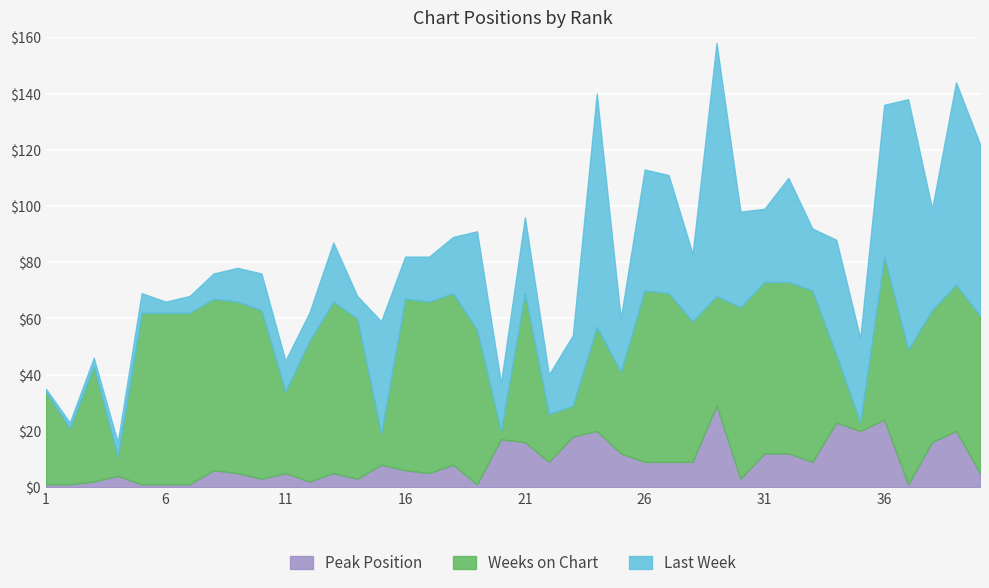

What is the sum of all Last Week values?

1124